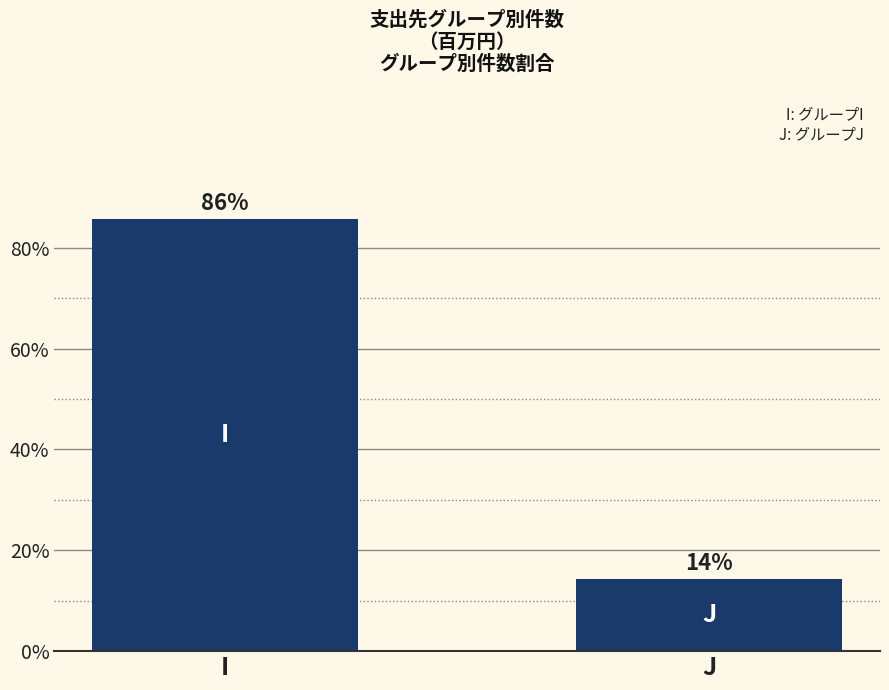

The chart shows a value of 85.7 at I. True or false?

True